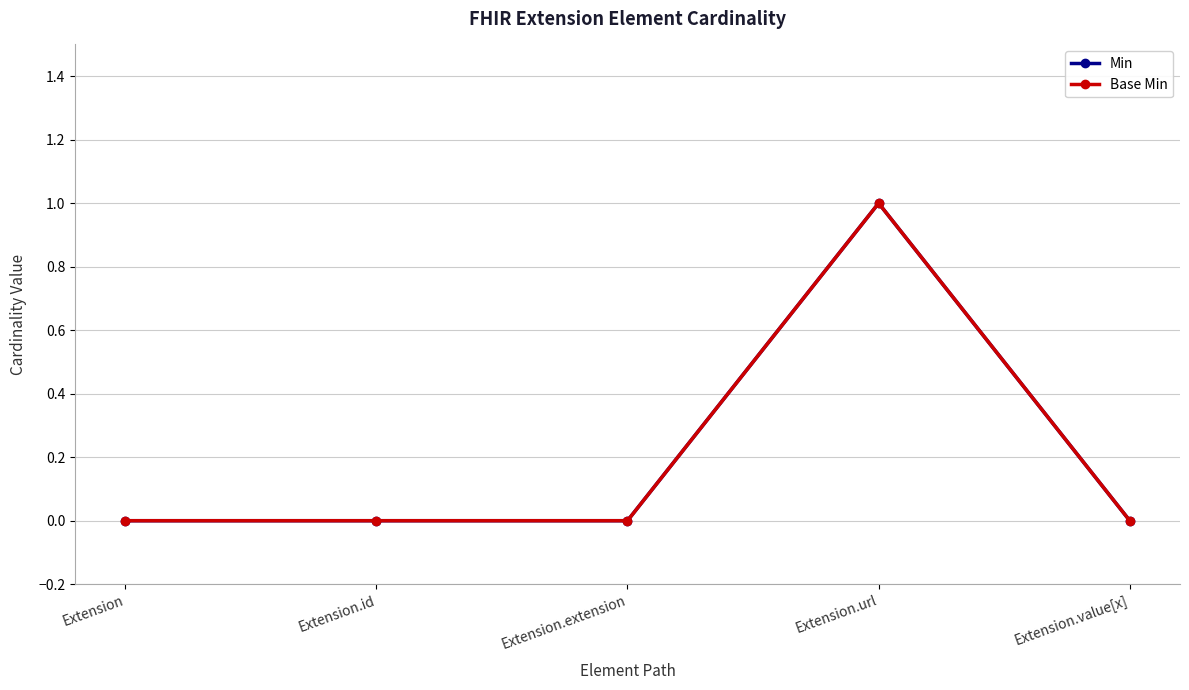

How many Min values are between 0 and 1?

5